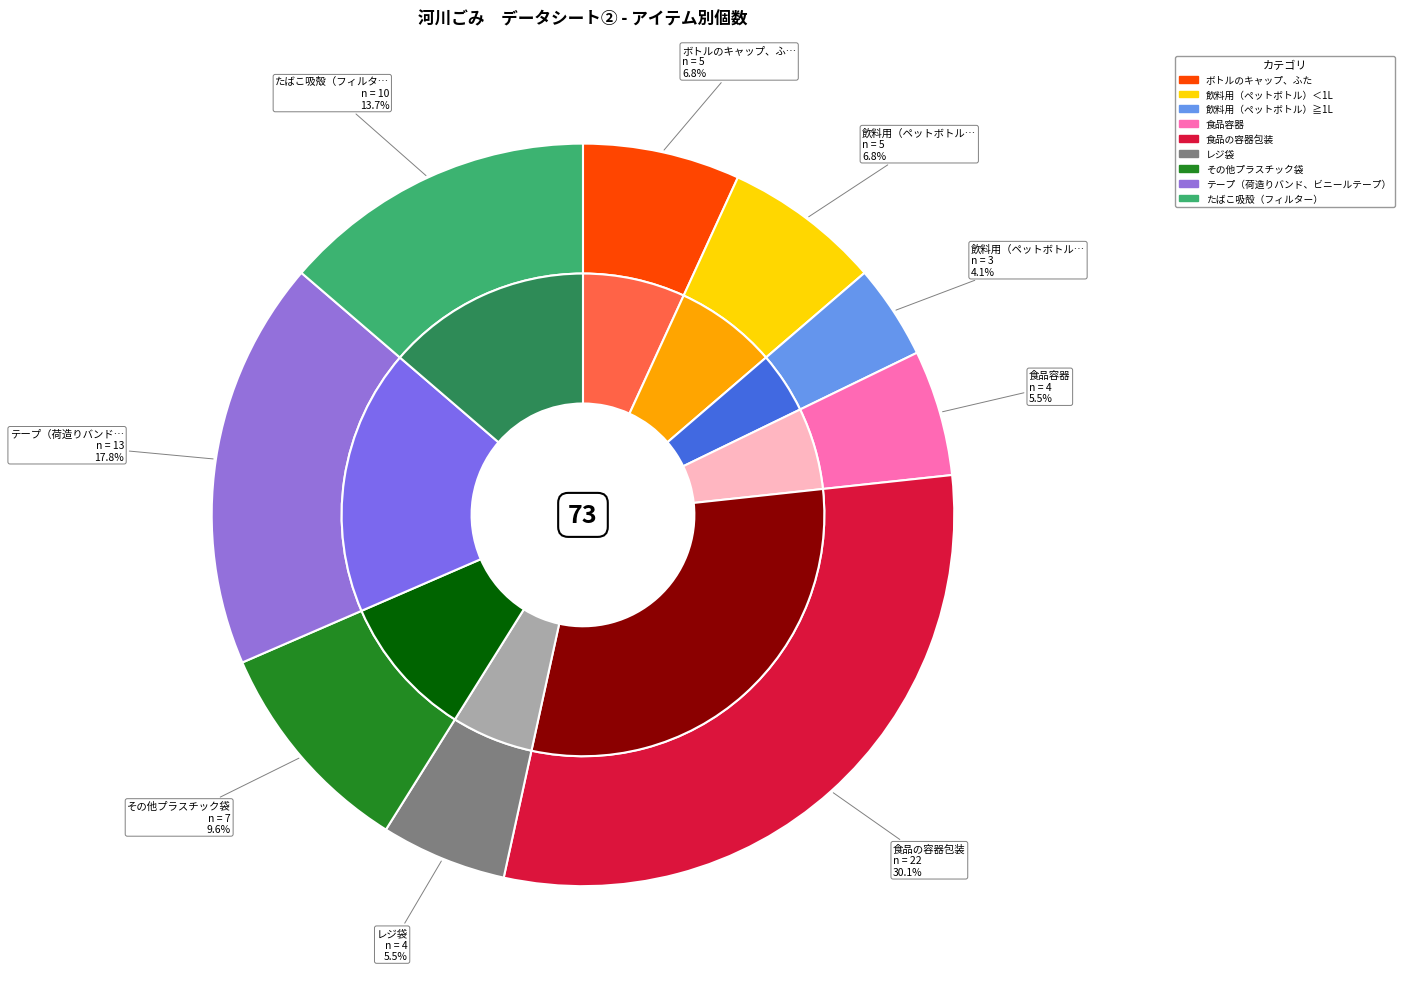

Does ボトルのキャップ、ふた account for over 50% of the chart?

No